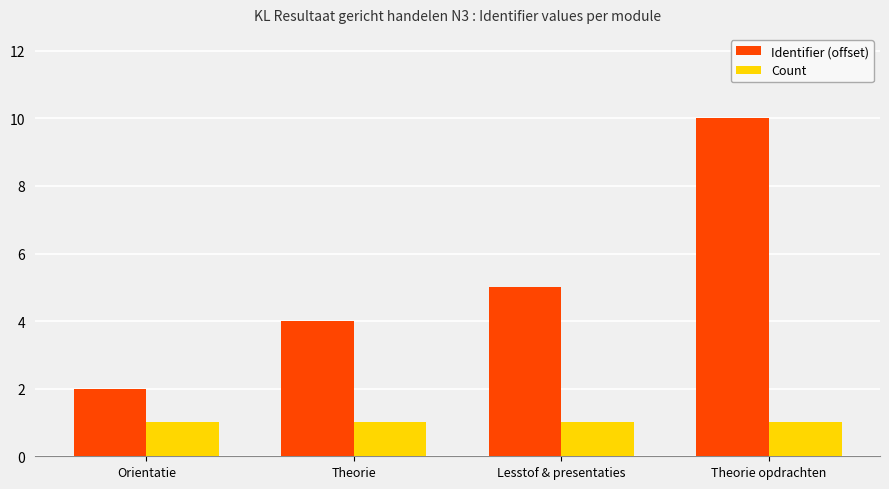

What position from the right is Orientatie?

4